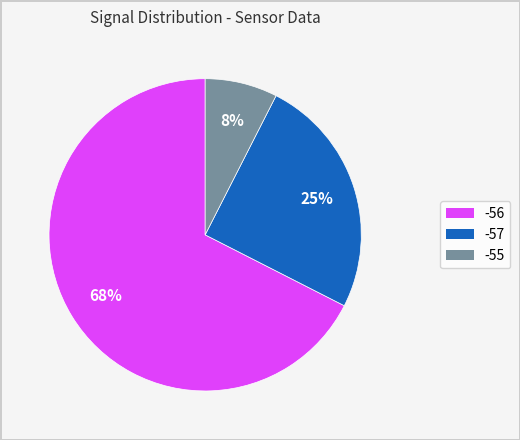

How many slices are in this pie chart?

3